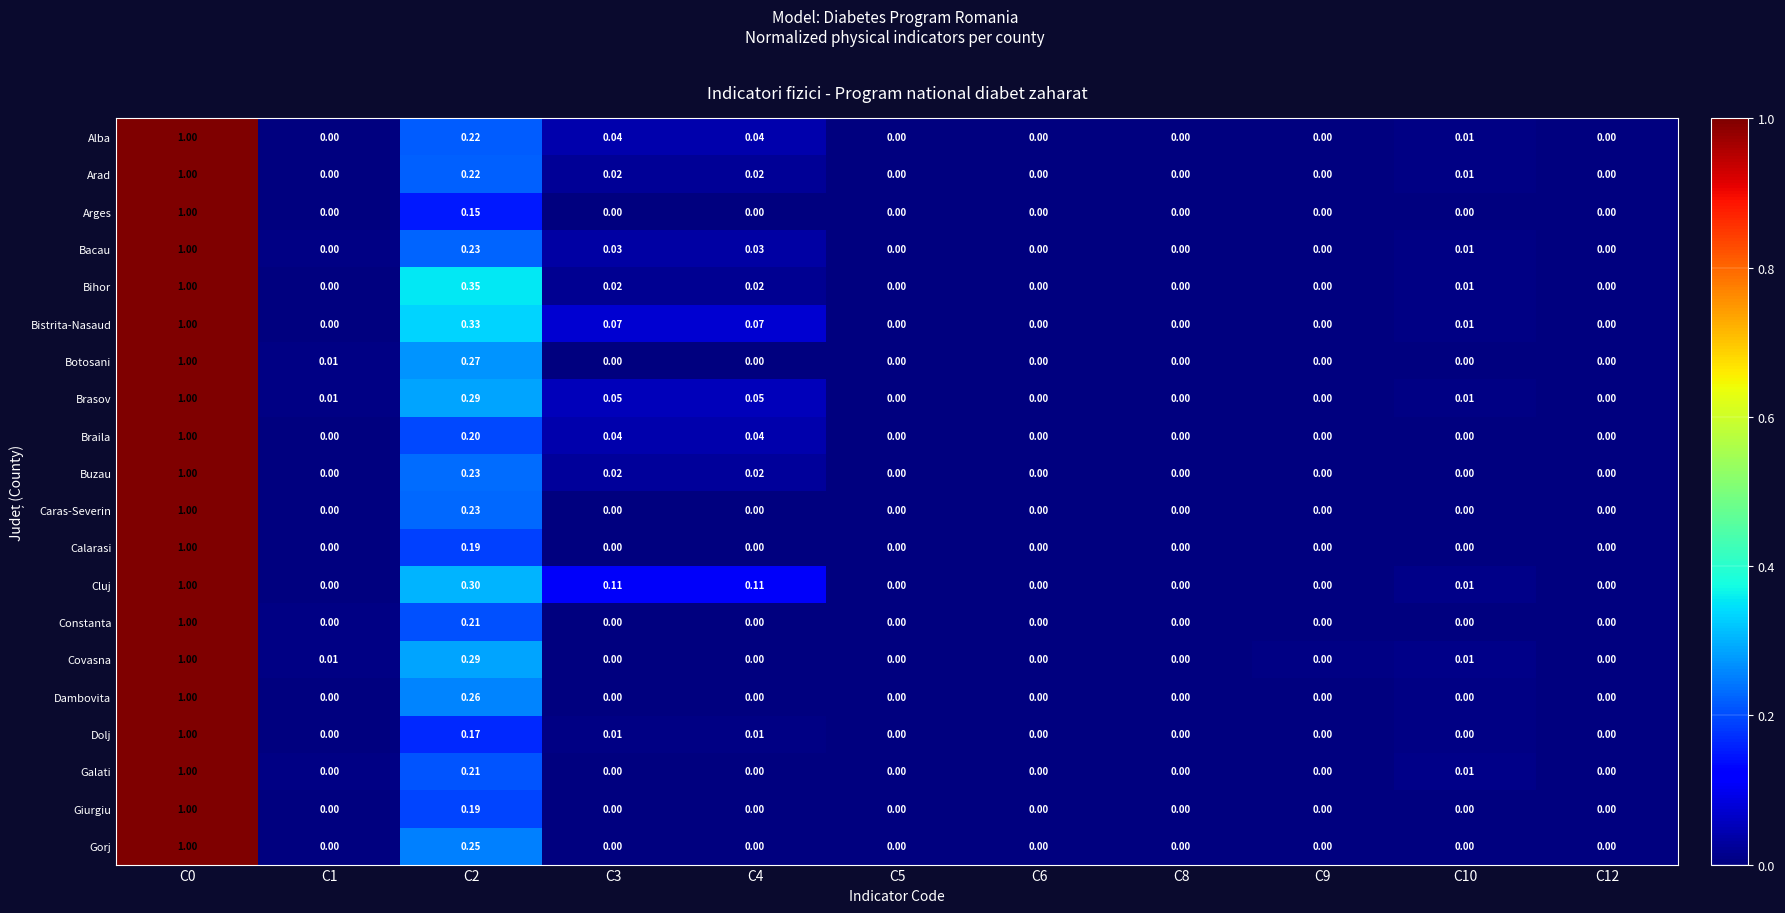

Which series has the largest total across all categories?

Cluj